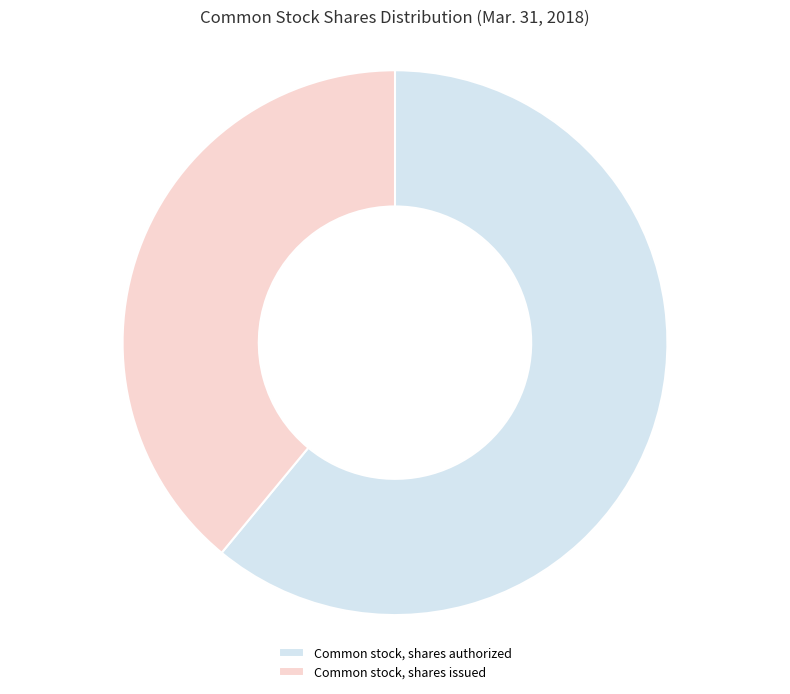

Is the sum of Common stock, shares authorized and Common stock, shares issued greater than half?

Yes